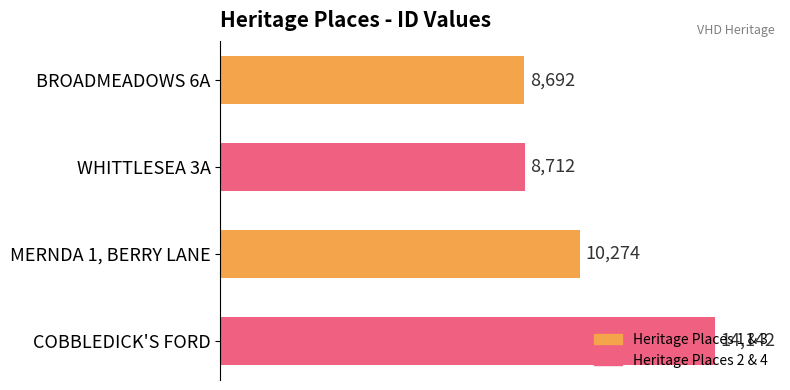

Rank the categories by value from lowest to highest.

BROADMEADOWS 6A, WHITTLESEA 3A, MERNDA 1, BERRY LANE, COBBLEDICK'S FORD